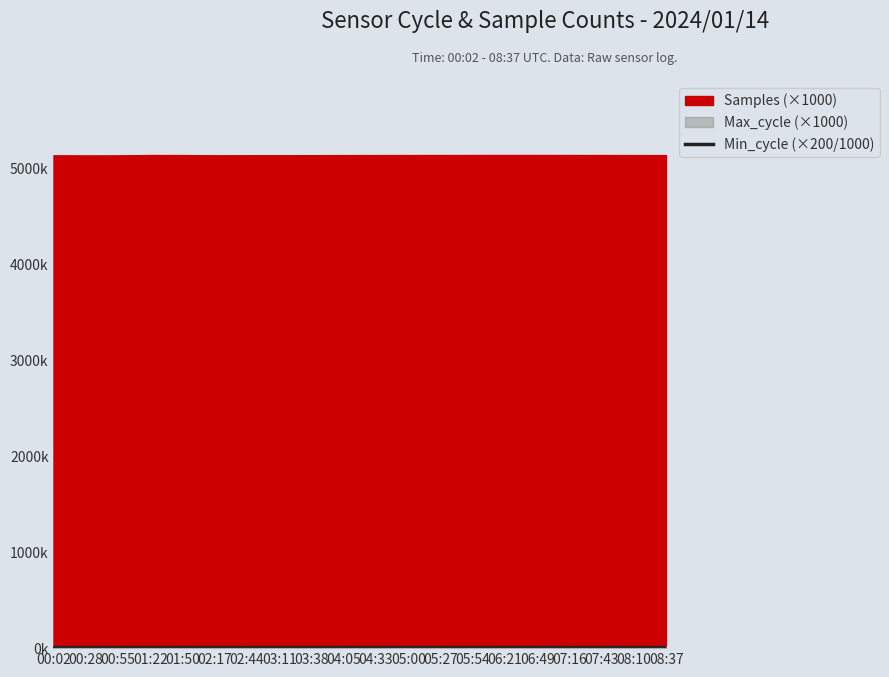

Rank the categories by value from lowest to highest.

02:44, 04:33, 05:54, 07:16, 00:02, 00:28, 00:55, 01:22, 01:50, 02:17, 03:11, 03:38, 04:05, 05:00, 05:27, 06:21, 06:49, 07:43, 08:10, 08:37